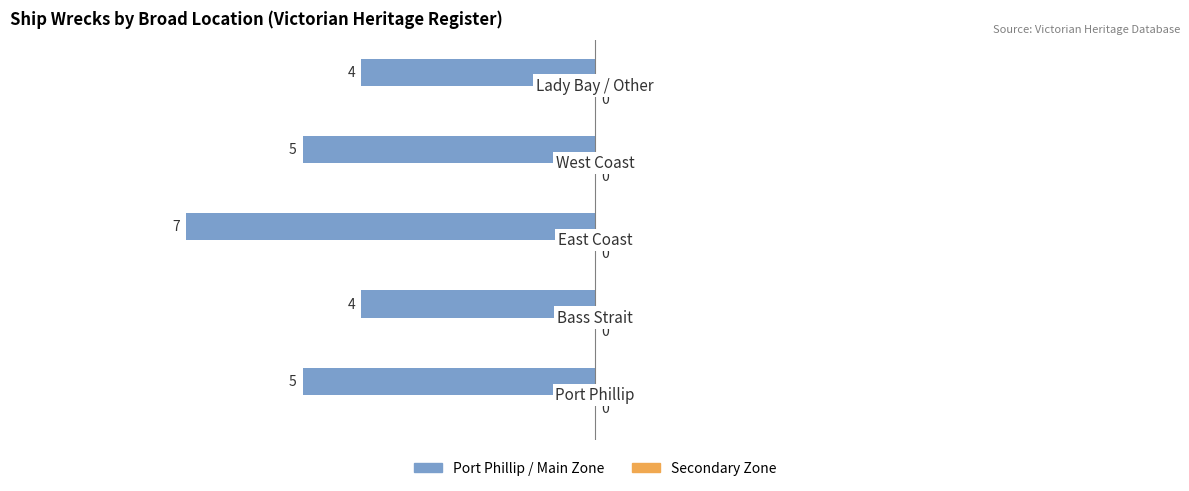

How many bars are there in total?

5